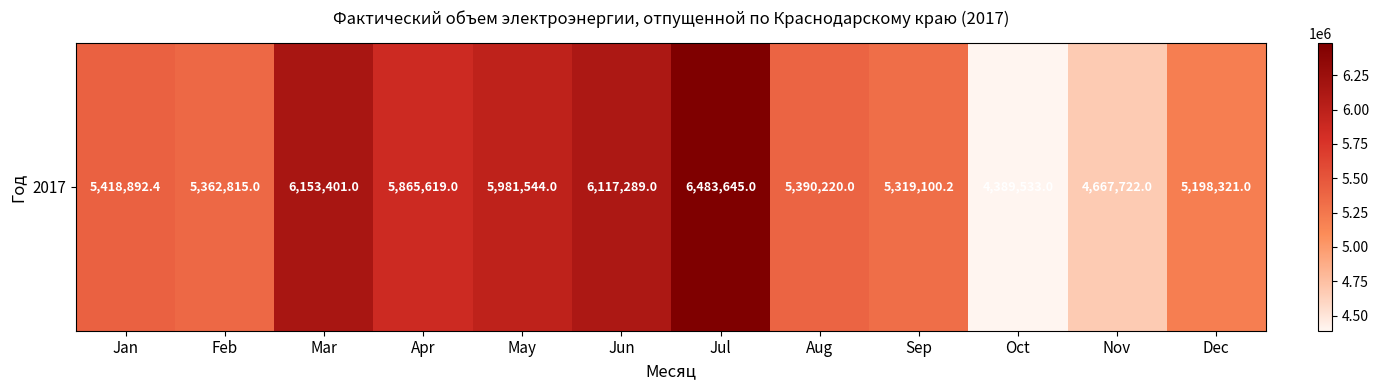

Rank the categories by value from highest to lowest.

Jul, Mar, Jun, May, Apr, Jan, Aug, Feb, Sep, Dec, Nov, Oct